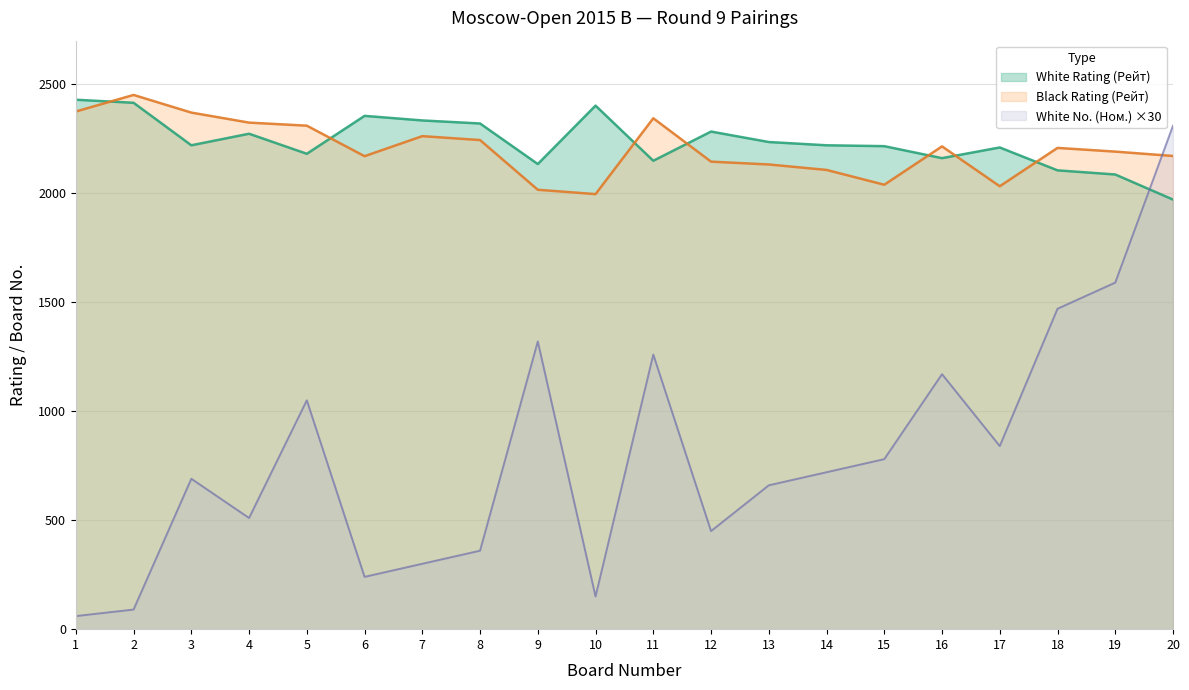

Reading left to right, list all the values displayed in this chart.

White Rating (Рейт): 2429	2415	2220	2273	2181	2355	2334	2320	2134	2402	2149	2283	2235	2220	2216	2161	2210	2105	2086	1971
Black Rating (Рейт): 2375	2451	2370	2324	2310	2170	2262	2244	2016	1996	2344	2145	2132	2107	2039	2215	2032	2208	2191	2171
White No. (Ном.): 60	90	690	510	1050	240	300	360	1320	150	1260	450	660	720	780	1170	840	1470	1590	2310